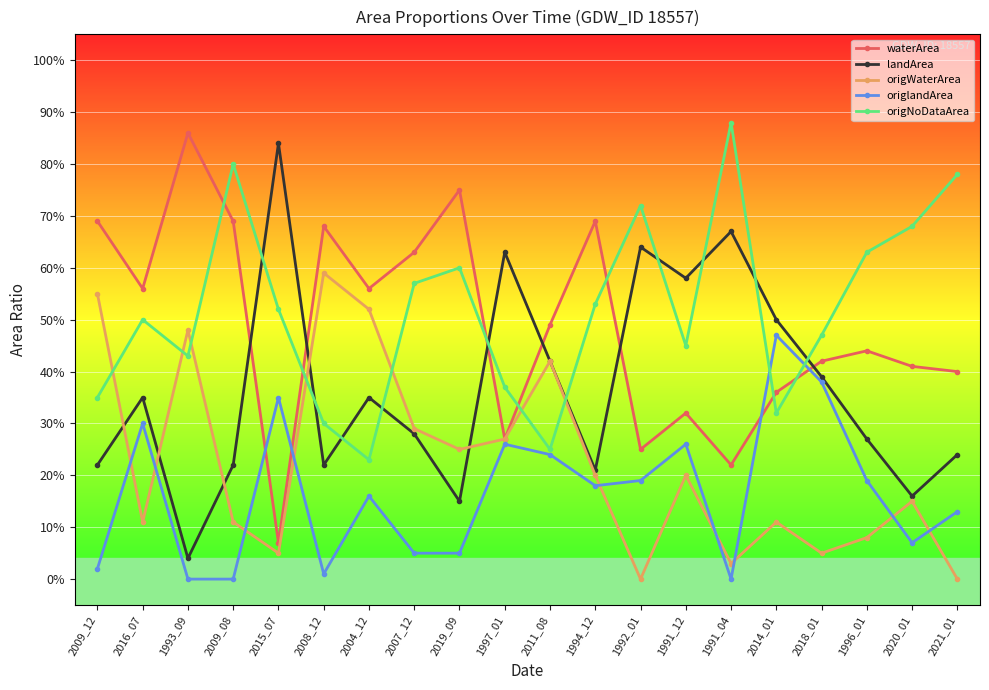

What is the sum of the origlandArea values at 2014_01 and 2011_08?

0.7